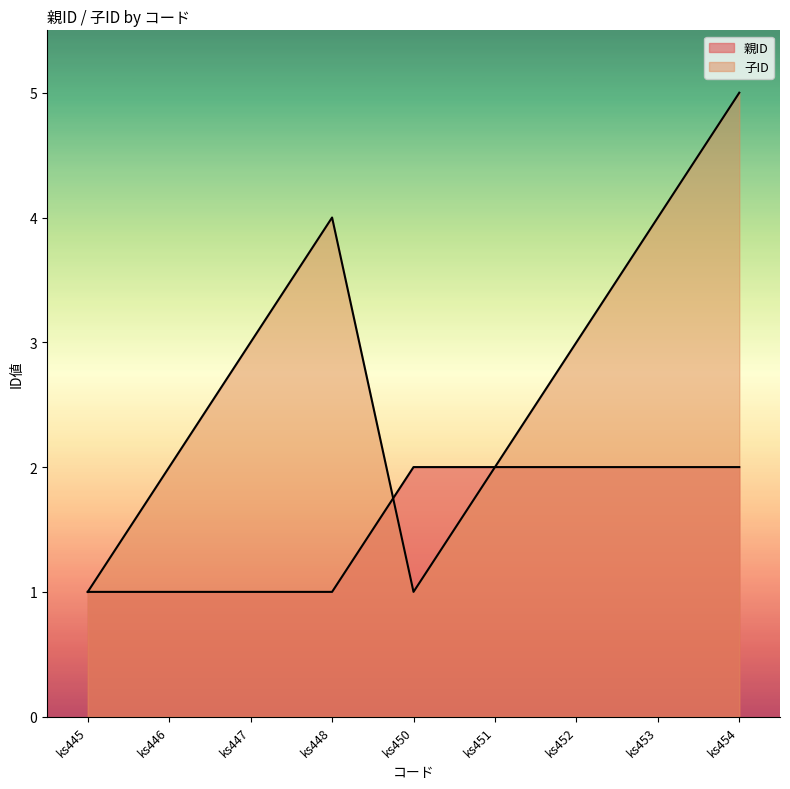

How many times do 子ID and 親ID cross each other?

1